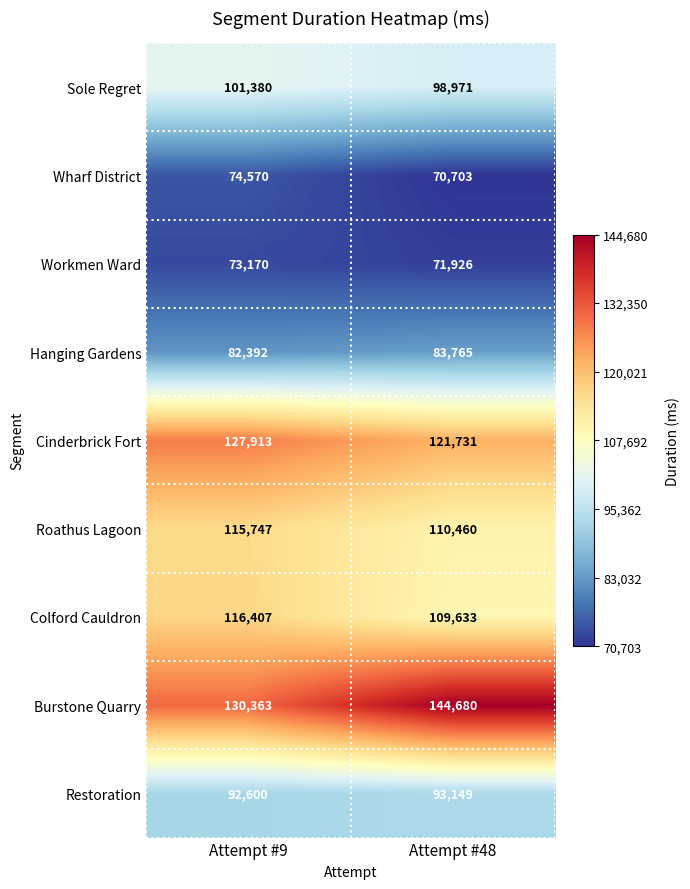

Which series has the widest spread of values?

Burstone Quarry